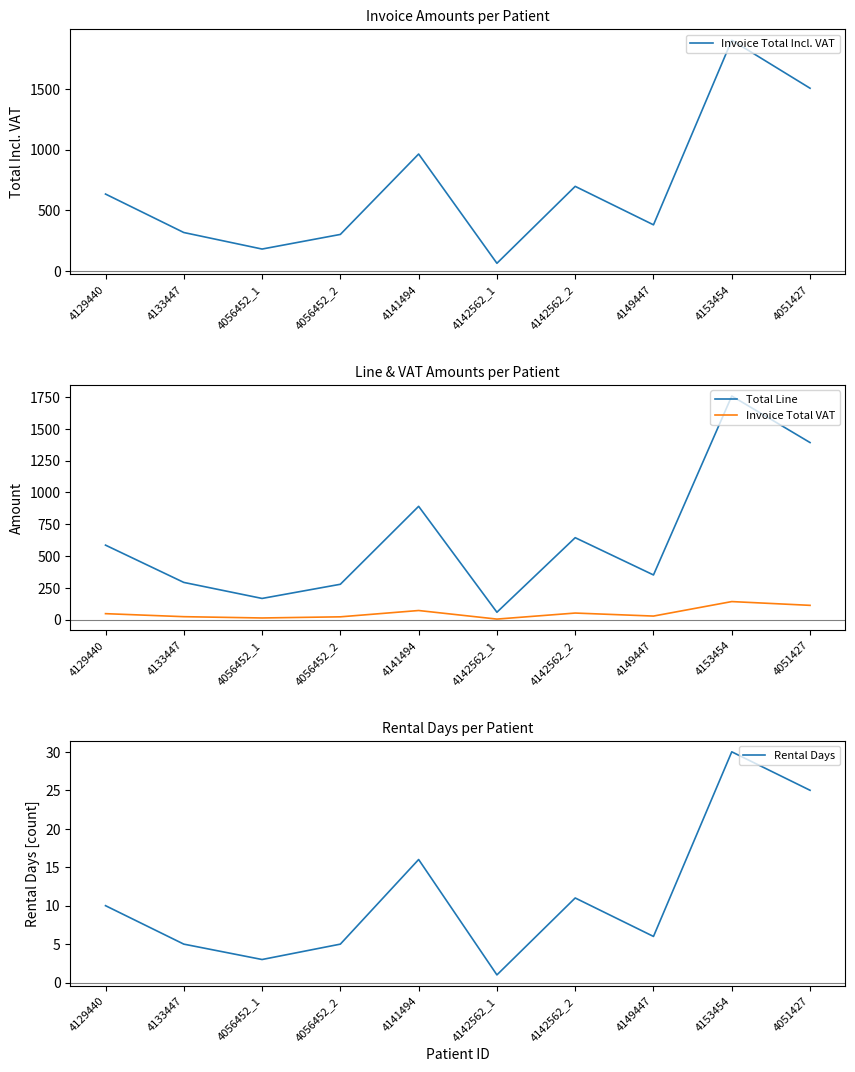

Is the value of Invoice Total Incl. VAT at 4142562_2 greater than the value of Invoice Total VAT at 4141494?

Yes